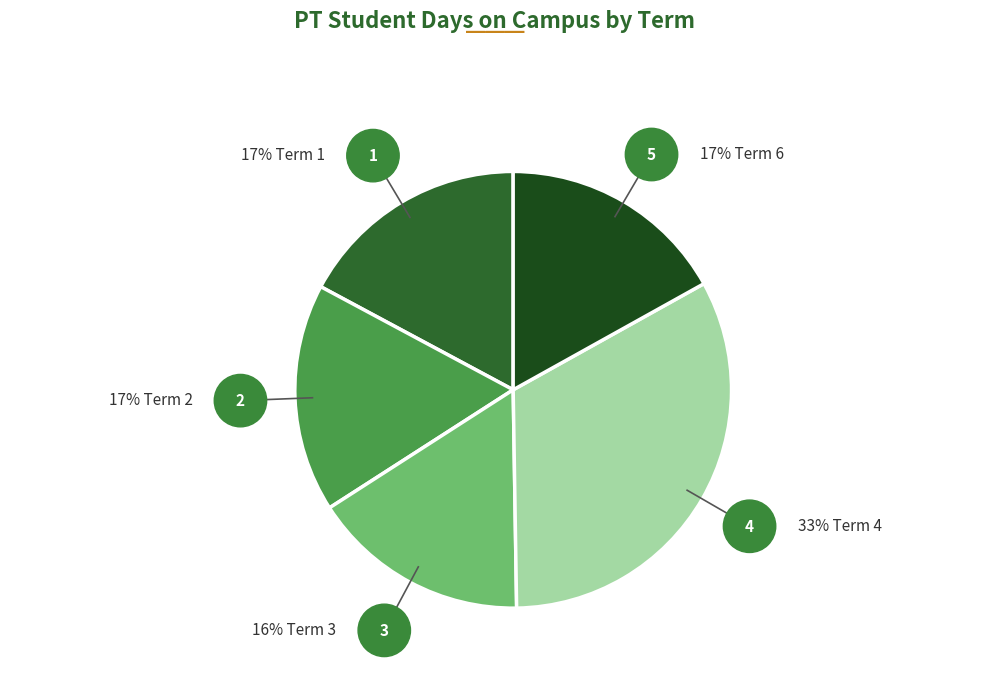

Count the number of slices in the pie.

5